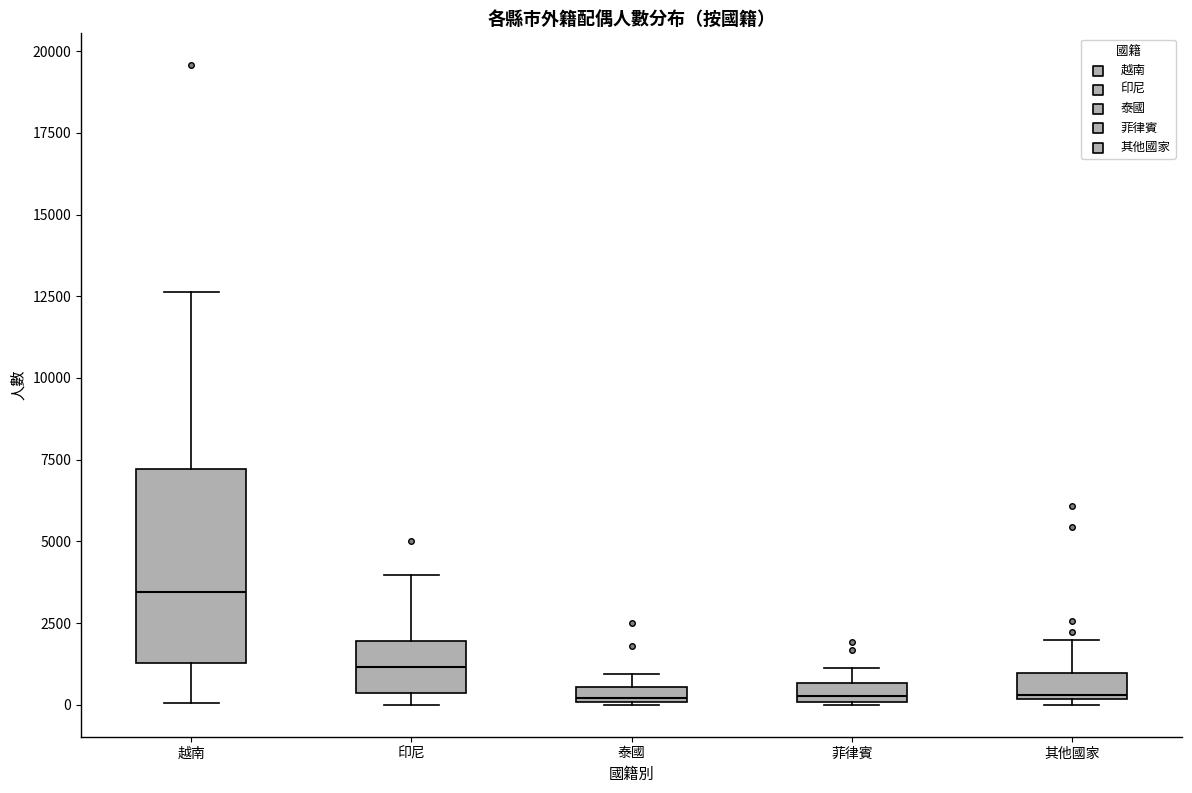

Comparing the boxes themselves (not the whiskers), which one is the tallest?

越南